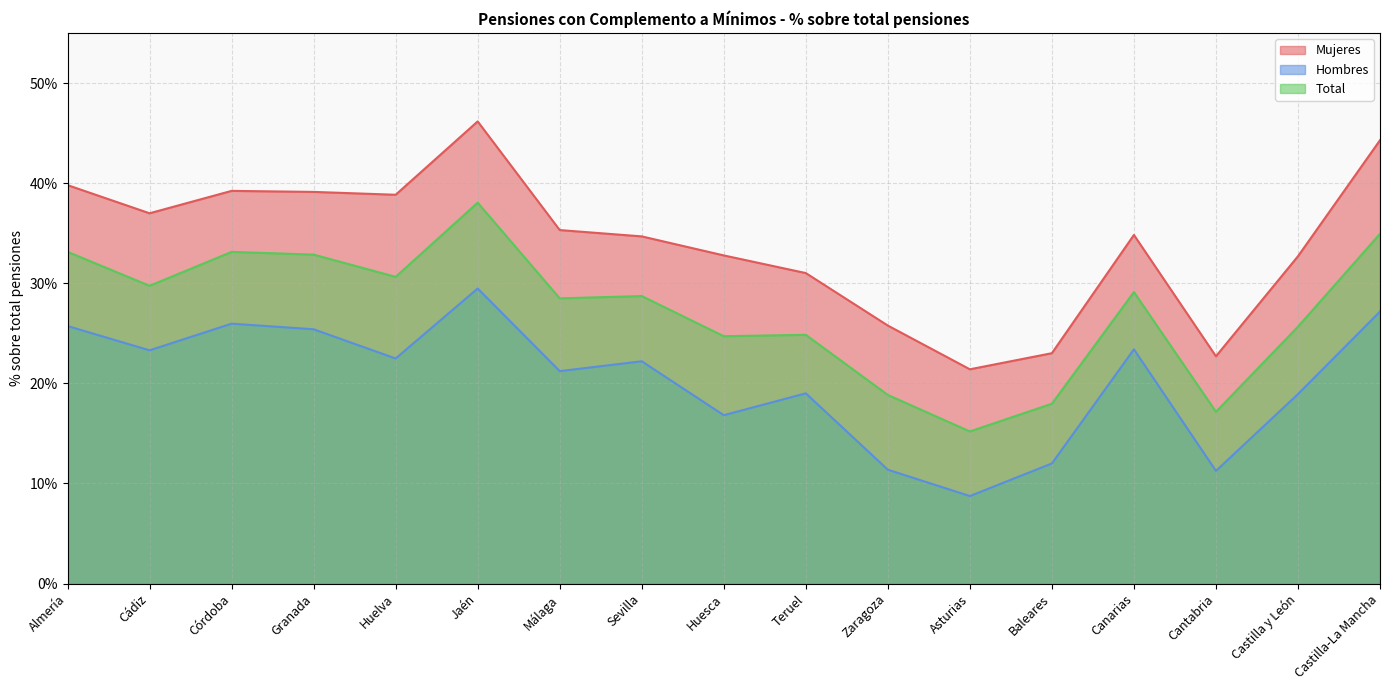

What is the label of the 17th point from the right?

Almería